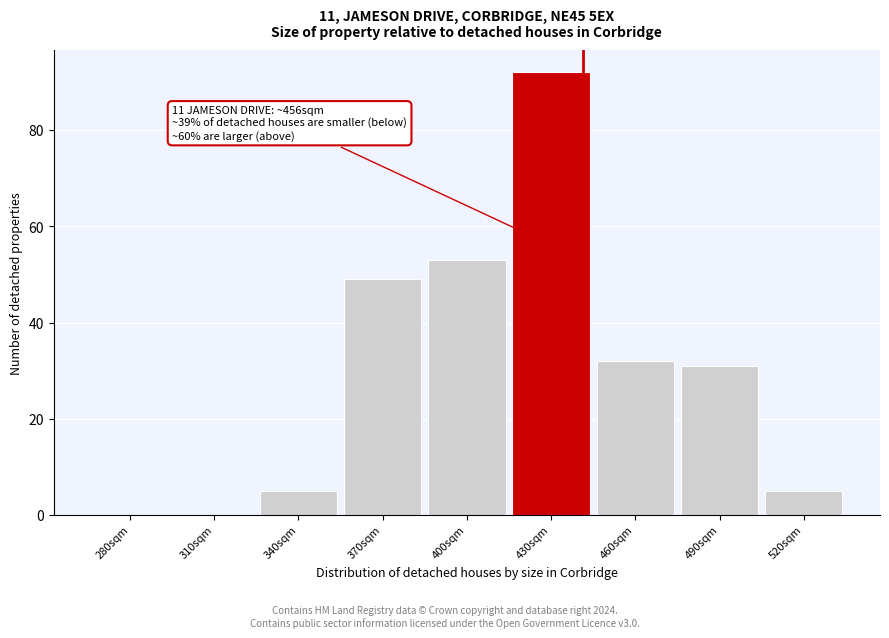

Reading left to right, transcribe all the data shown in this chart.

280sqm=0	310sqm=0	340sqm=5	370sqm=49	400sqm=53	430sqm=92	460sqm=32	490sqm=31	520sqm=5